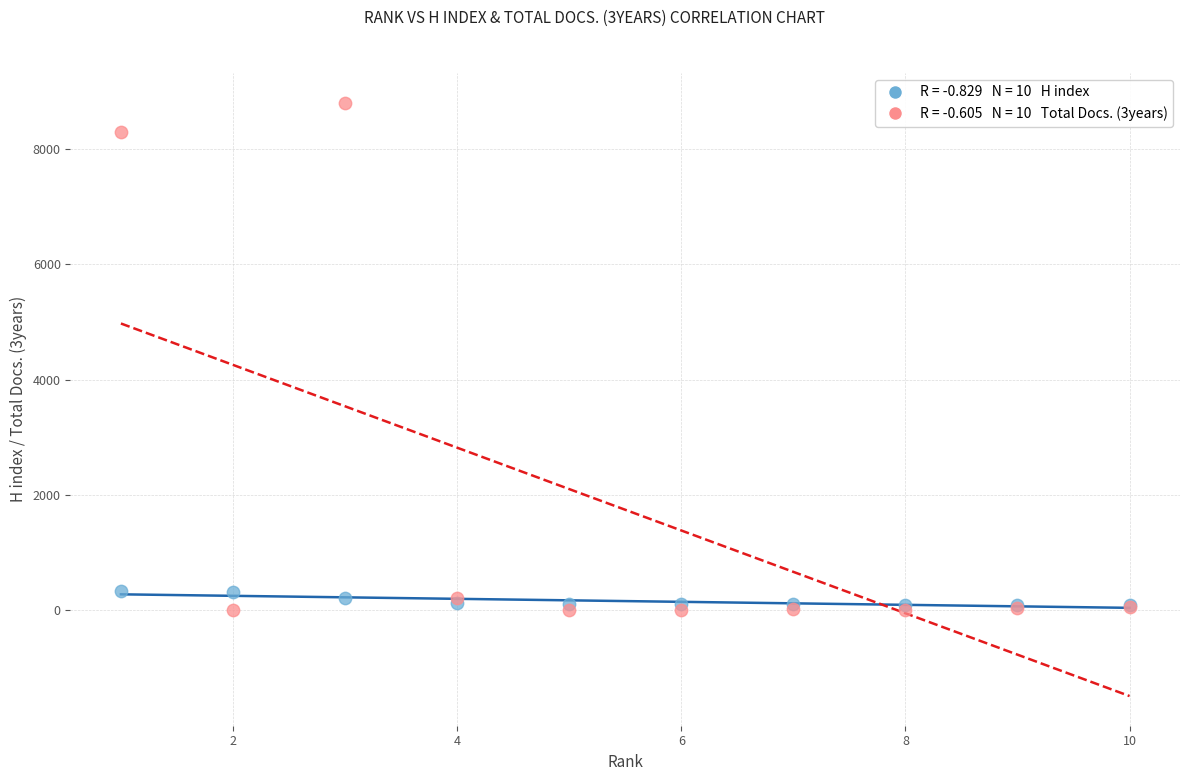

Across all series, what Y value is closest to 4402?

8295